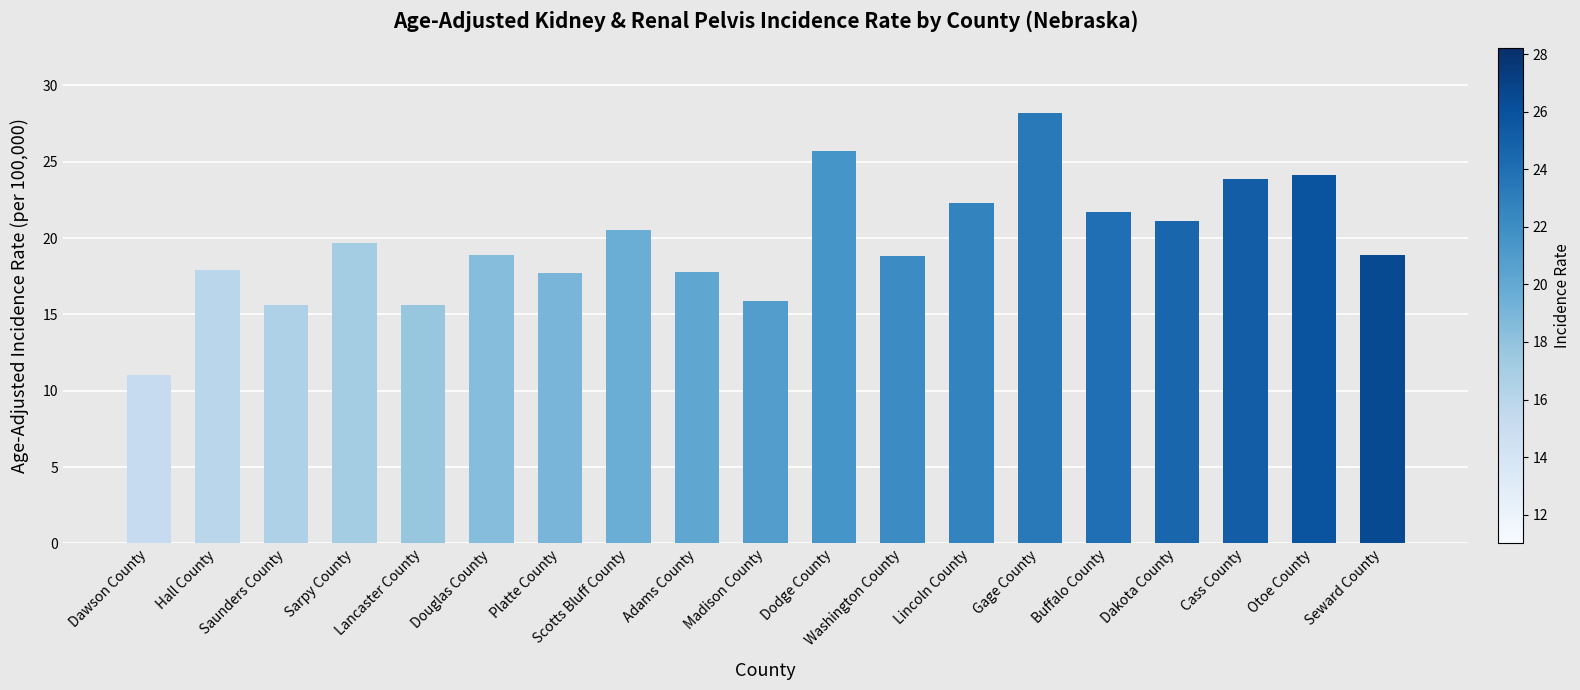

Approximately how many times larger is the value at Dakota County compared to Platte County?

1.2